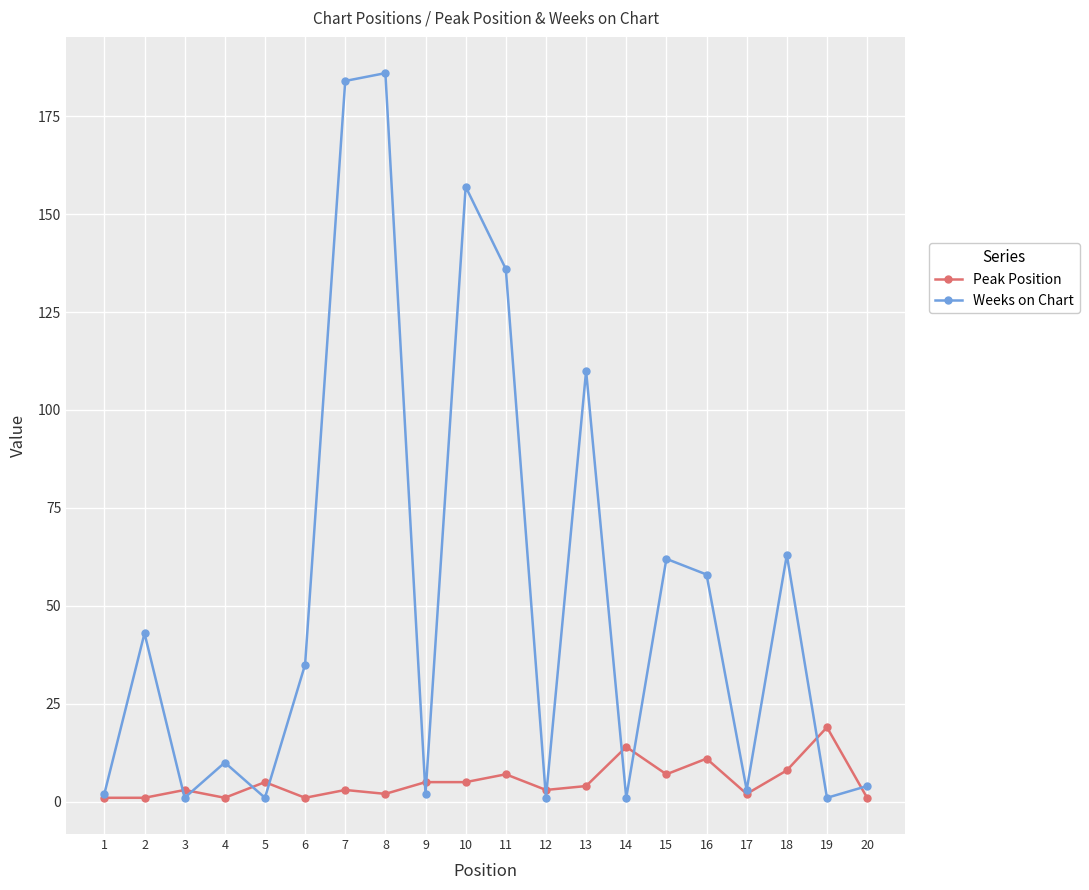

After their last crossing, which series has the higher values: Peak Position or Weeks on Chart?

Weeks on Chart